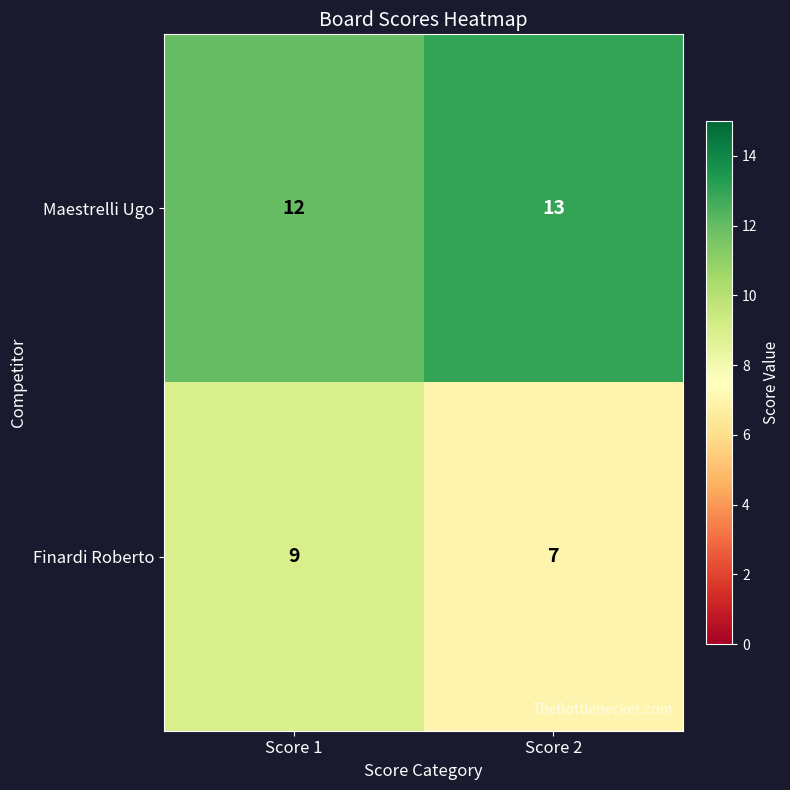

What value does the Finardi Roberto series have at Score 1?

9